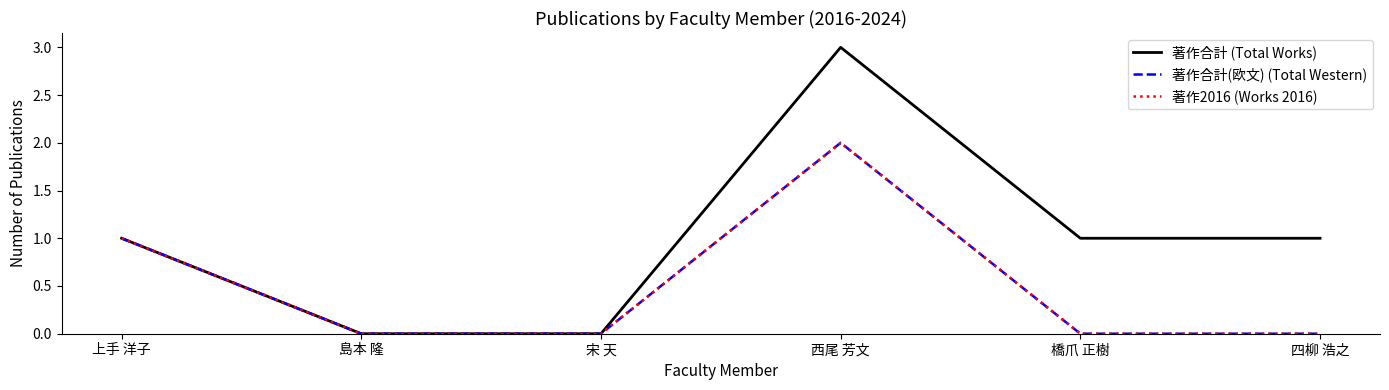

At which label is 著作合計(欧文) (Total Western) closest to 1?

上手 洋子